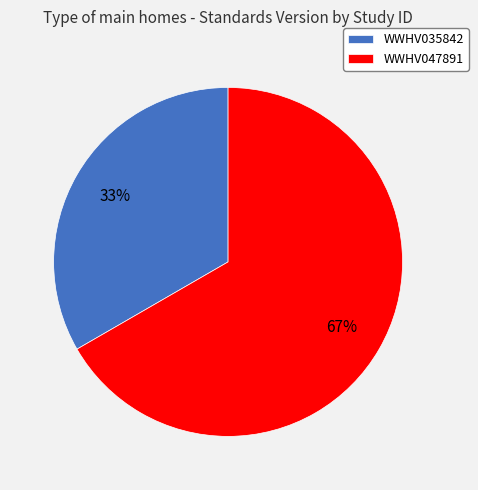

Does any single category account for the majority?

Yes